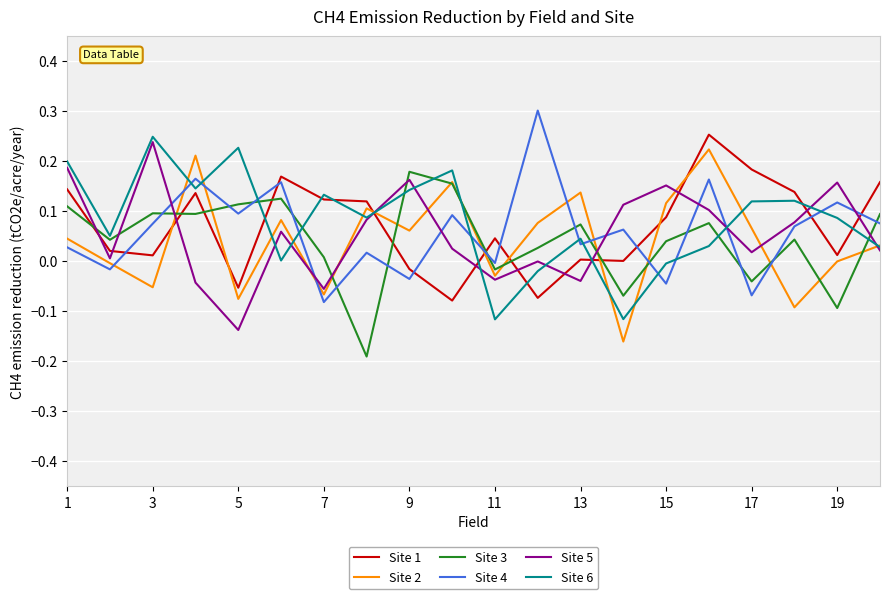

True or false: Site 1 and Site 3 intersect in this chart.

True